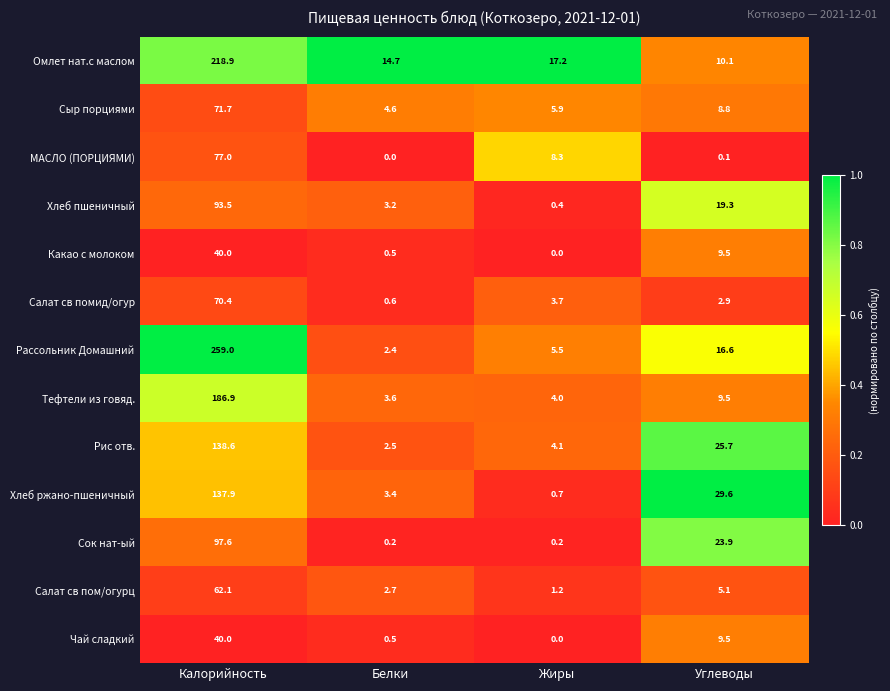

Which series has the widest spread of values?

Рассольник Домашний